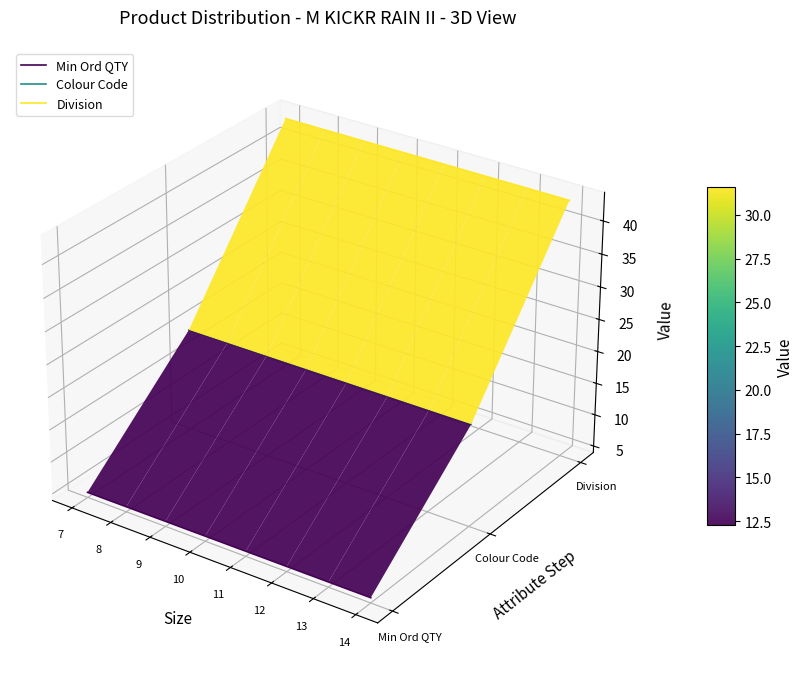

What is the sum of all Colour Code values?

-0.1